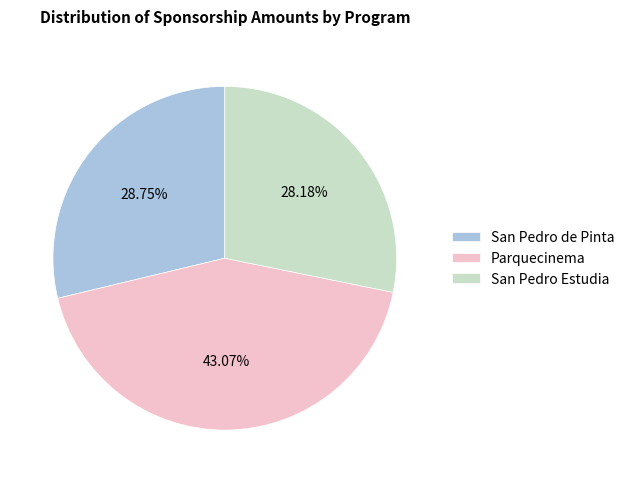

Which slice is the largest?

Parquecinema